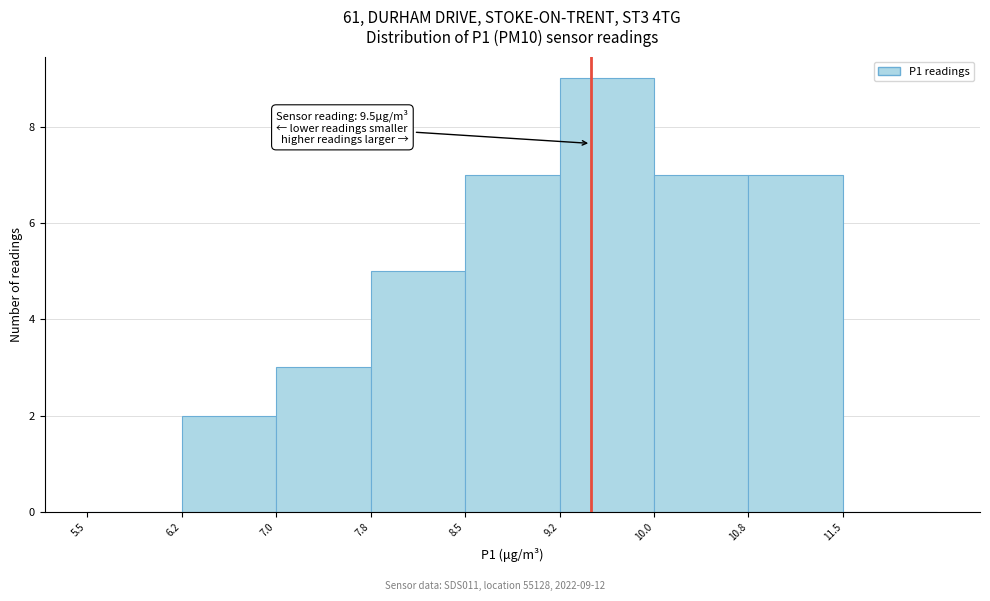

Which range on the x-axis has the tallest bar?

9.25 to 10.00